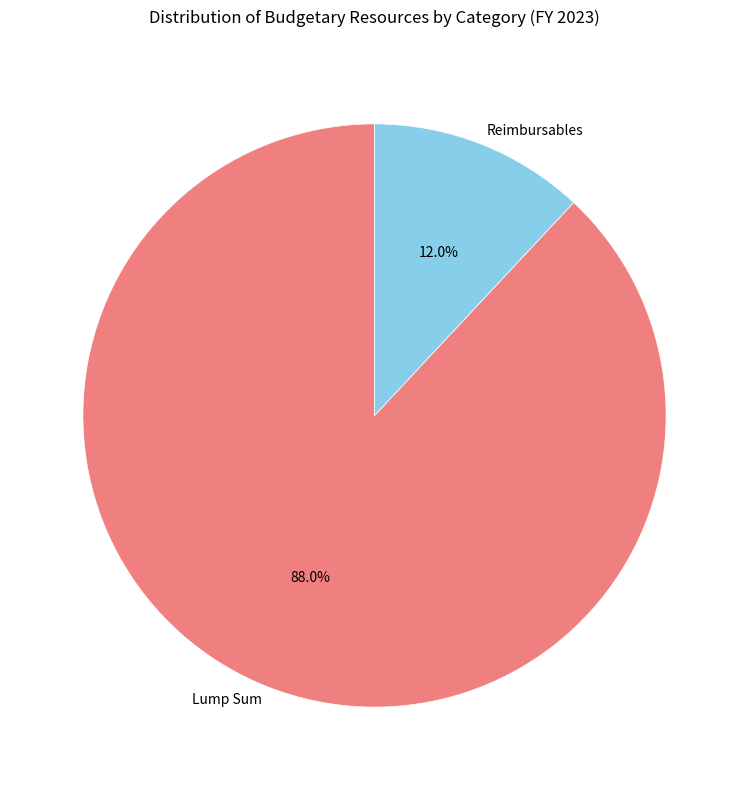

Rank the categories by value from highest to lowest.

Lump Sum, Reimbursables